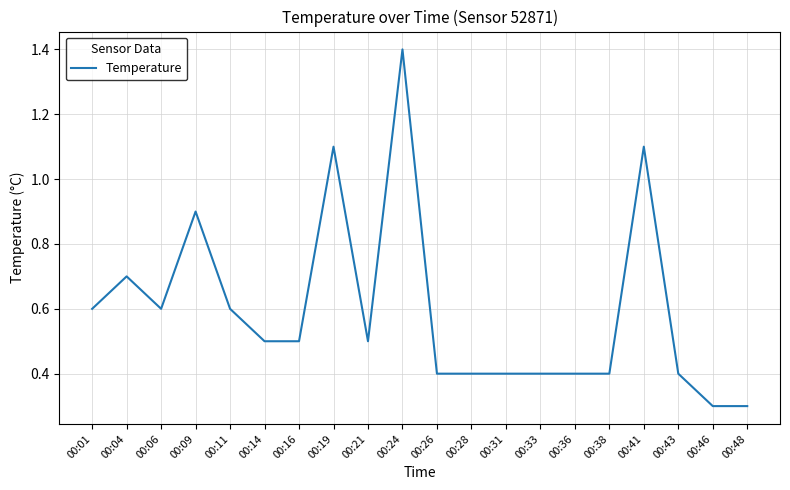

Reading right to left, what are all the values shown in this chart?

00:48=0.3	00:46=0.3	00:43=0.4	00:41=1.1	00:38=0.4	00:36=0.4	00:33=0.4	00:31=0.4	00:28=0.4	00:26=0.4	00:24=1.4	00:21=0.5	00:19=1.1	00:16=0.5	00:14=0.5	00:11=0.6	00:09=0.9	00:06=0.6	00:04=0.7	00:01=0.6